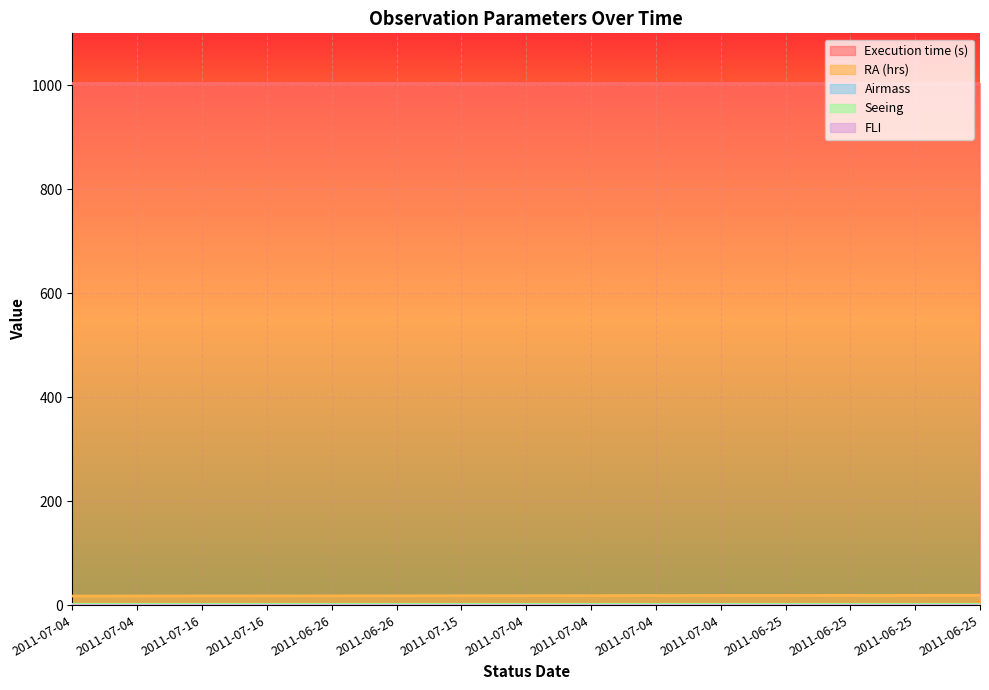

How many data points in RA (hrs) are above 18?

9